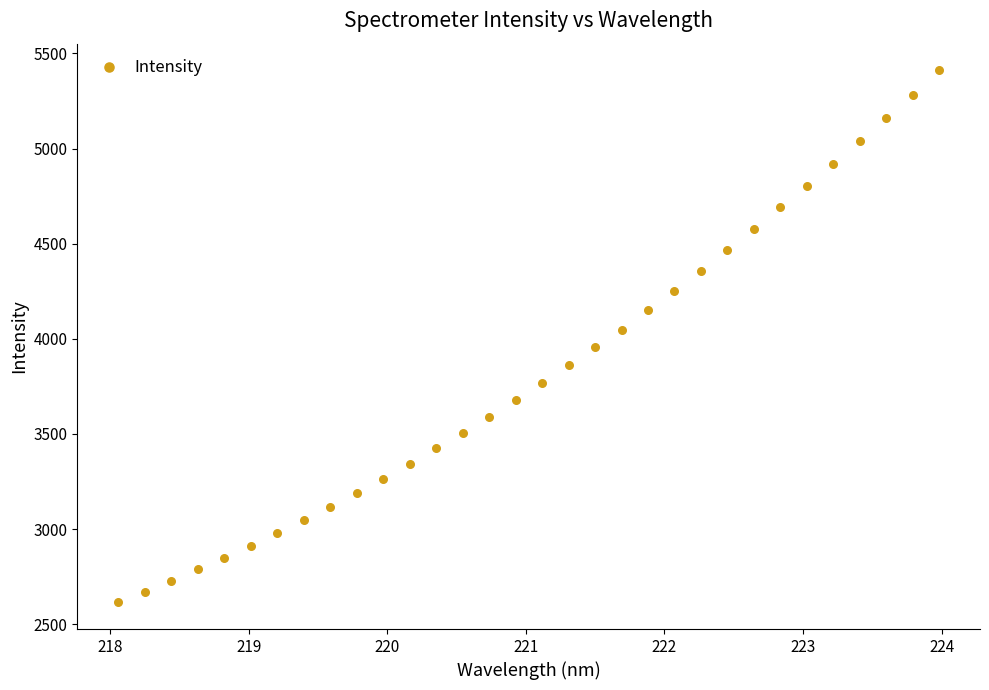

What is the range of X values (max minus min)?

5.9